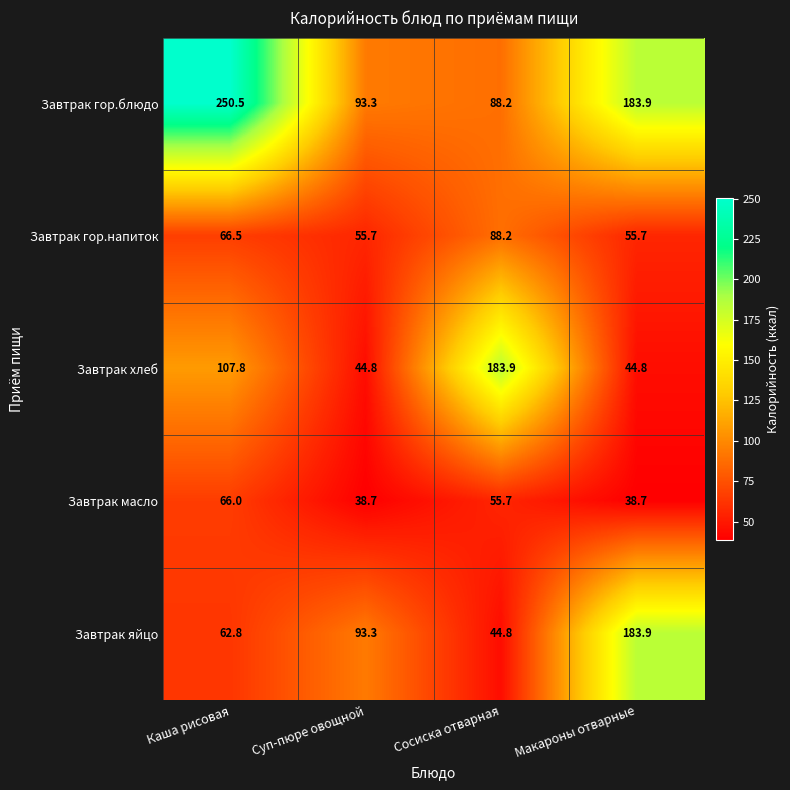

The Завтрак хлеб series shows 93.3 at Сосиска отварная. True or false?

False